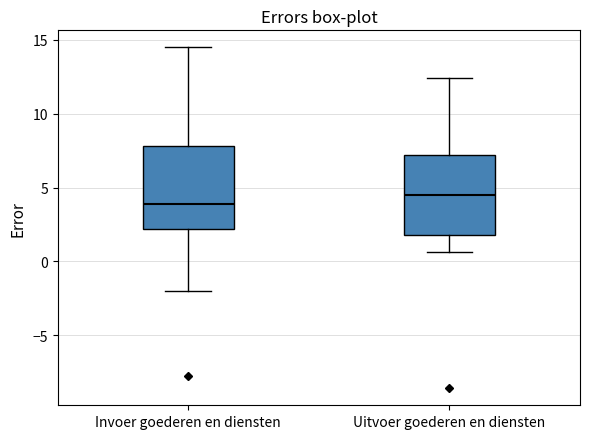

Where does the lower whisker of the box for Invoer goederen en diensten end on the y-axis? The values are not printed on the chart, so give them approximately, as read against the axis.

-2.0